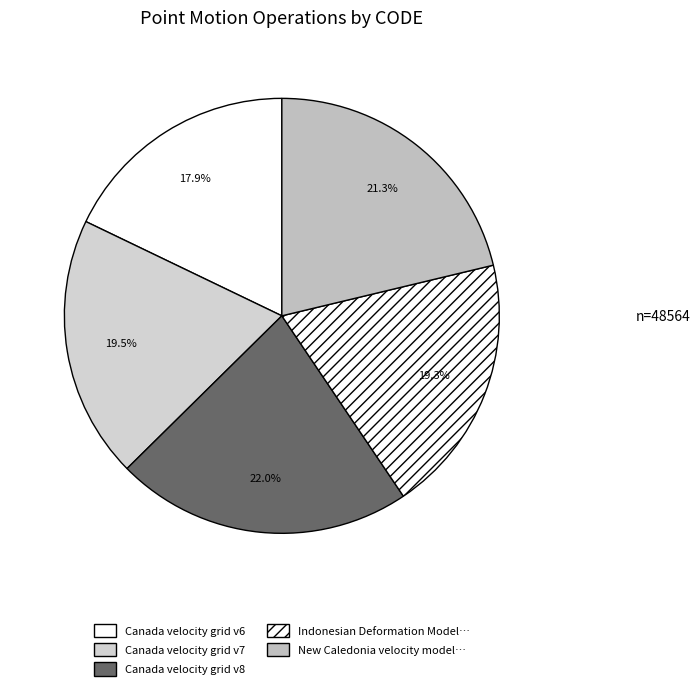

Count the number of slices in the pie.

5